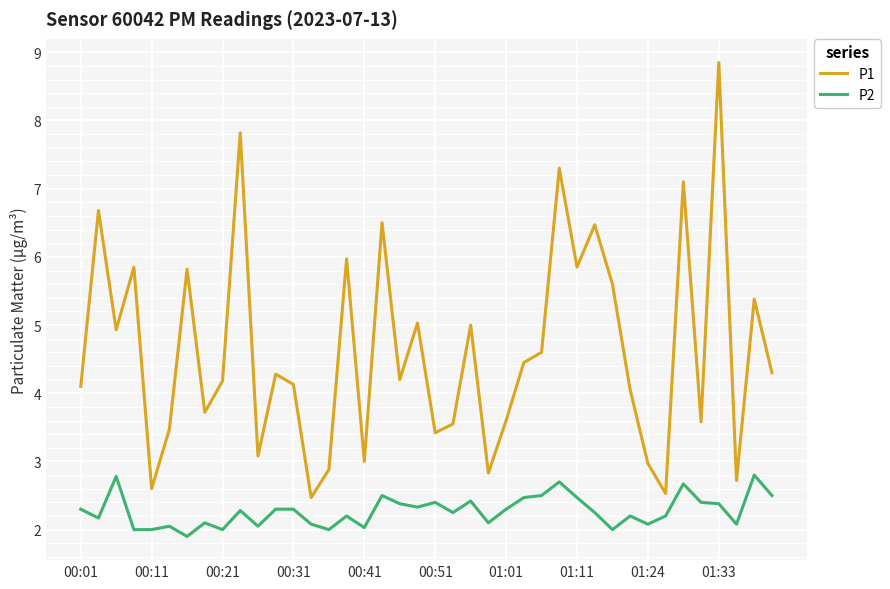

List the series in order of their peak value, highest first.

P1, P2